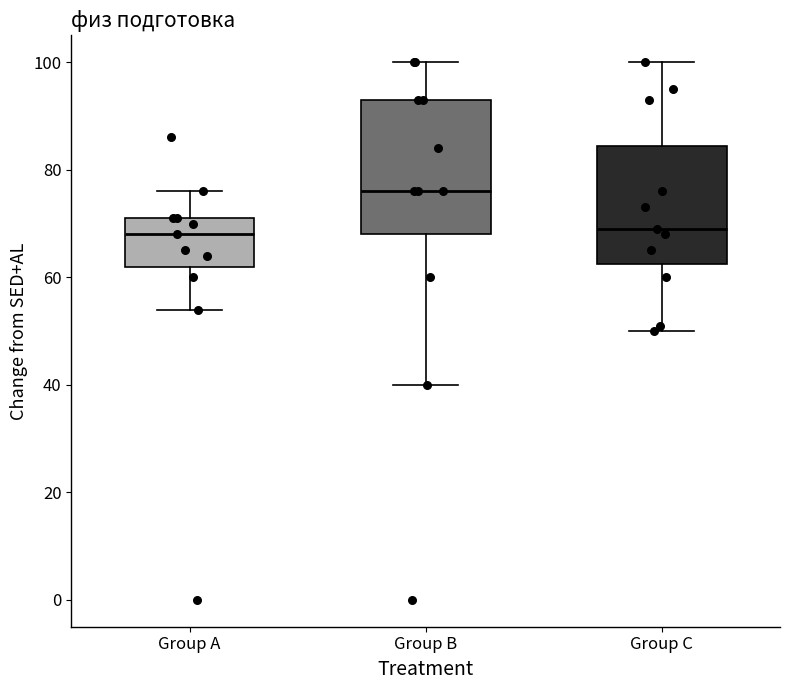

Which box is the tallest, from its lower edge to its upper edge?

Group B